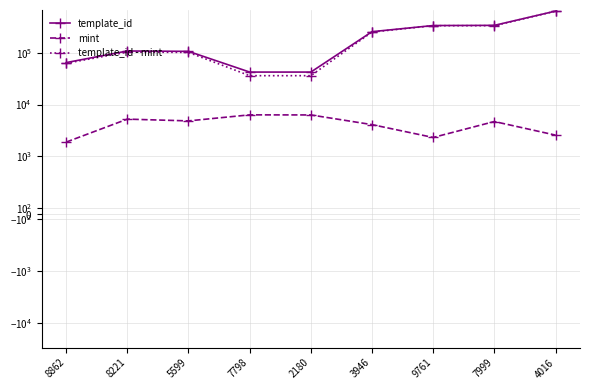

How many interior local valleys does the mint series have?

2